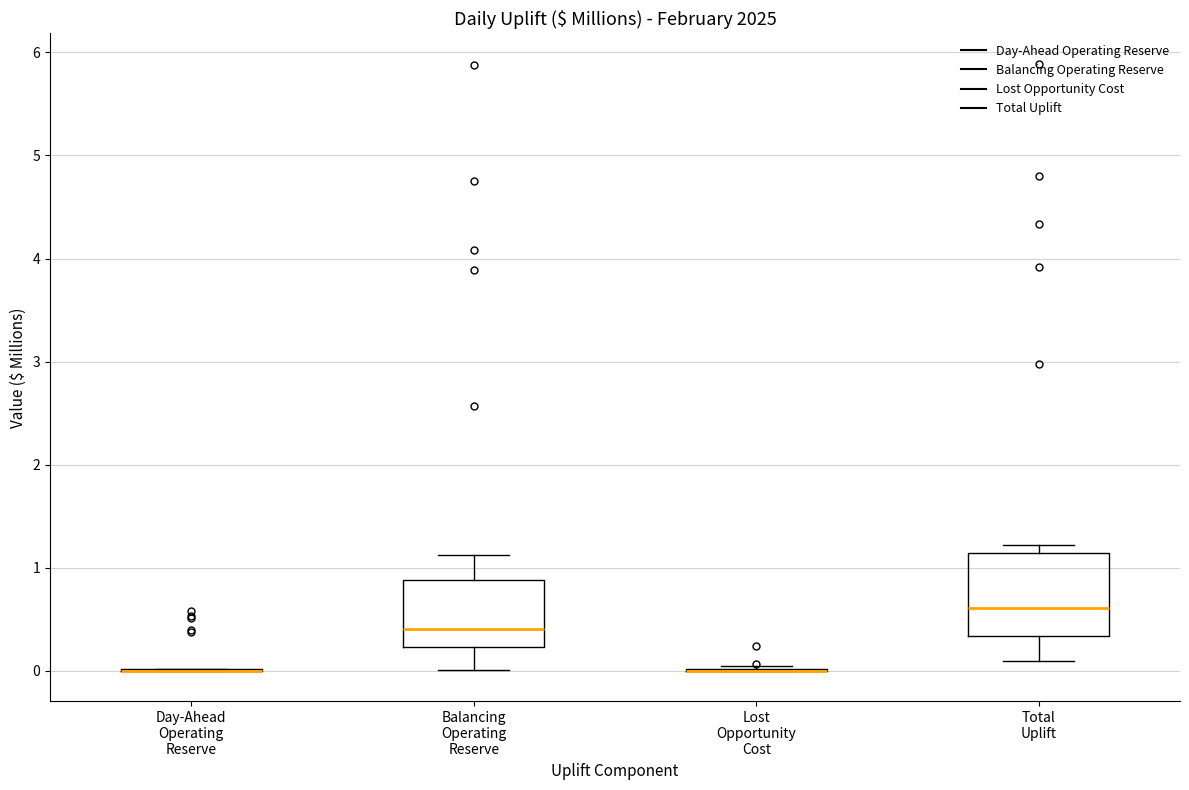

Reading left to right, transcribe this box plot: for each box, give where its median line is, the range the box spans, and where its two whiskers end, as read against the y-axis. The values are not printed on the chart, so give them approximately, as read against the axis.

Day-Ahead Operating Reserve: box collapsed to a line at 0.0, whiskers 0.0 to 0.0
Balancing Operating Reserve: median 0.4, box 0.2 to 0.9, whiskers 0.0 to 1.1
Lost Opportunity Cost: box collapsed to a line at 0.0, whiskers 0.0 to 0.1
Total Uplift: median 0.6, box 0.3 to 1.1, whiskers 0.1 to 1.2